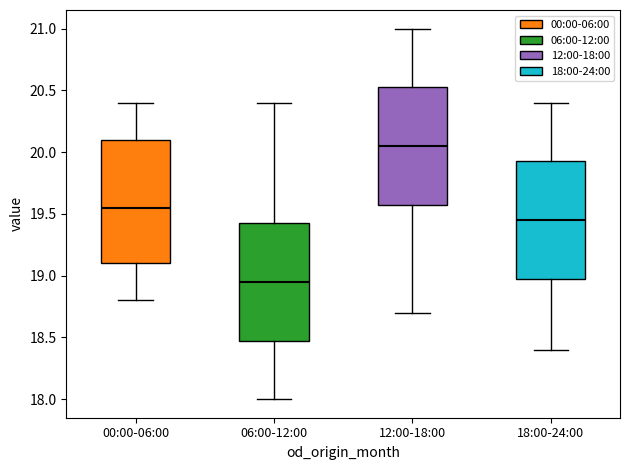

Reading left to right, transcribe this box plot: for each box, give where its median line is, the range the box spans, and where its two whiskers end, as read against the y-axis. The values are not printed on the chart, so give them approximately, as read against the axis.

00:00-06:00: median 19.55, box 19.10 to 20.10, whiskers 18.80 to 20.40
06:00-12:00: median 18.95, box 18.50 to 19.45, whiskers 18.00 to 20.40
12:00-18:00: median 20.05, box 19.60 to 20.55, whiskers 18.70 to 21.00
18:00-24:00: median 19.45, box 19.00 to 19.95, whiskers 18.40 to 20.40